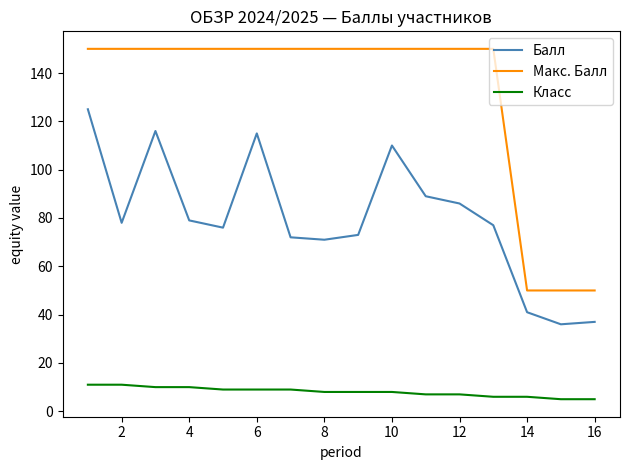

List the series in order of their overall mean, highest first.

Макс. Балл, Балл, Класс